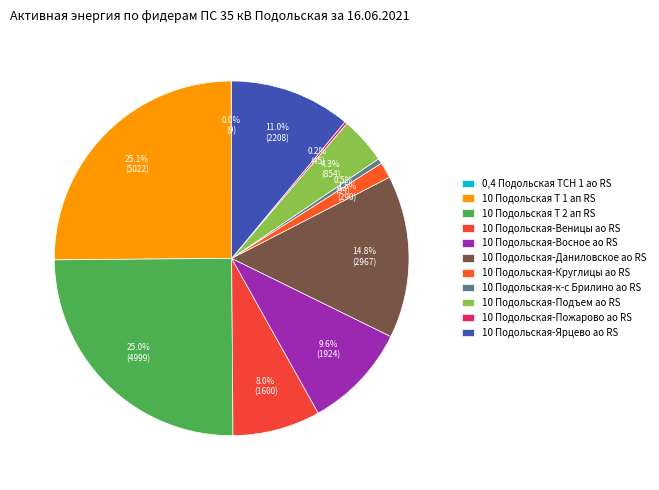

Is 10 Подольская-Пожарово ао RS the majority of the pie?

No